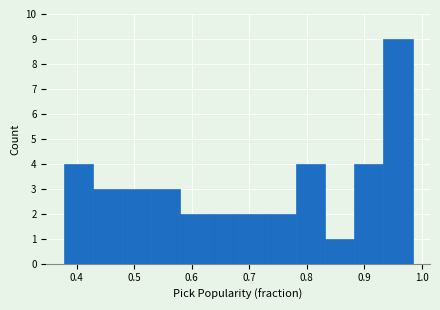

Reading left to right, list every bar in this chart as the range it spans on the x-axis followed by its height. Neither the bar edges nor the heights are printed on the chart, so give them approximately, as read against the axes.

0.38 to 0.43: 4
0.43 to 0.48: 3
0.48 to 0.53: 3
0.53 to 0.58: 3
0.58 to 0.63: 2
0.63 to 0.68: 2
0.68 to 0.73: 2
0.73 to 0.78: 2
0.78 to 0.83: 4
0.83 to 0.88: 1
0.88 to 0.93: 4
0.93 to 0.98: 9